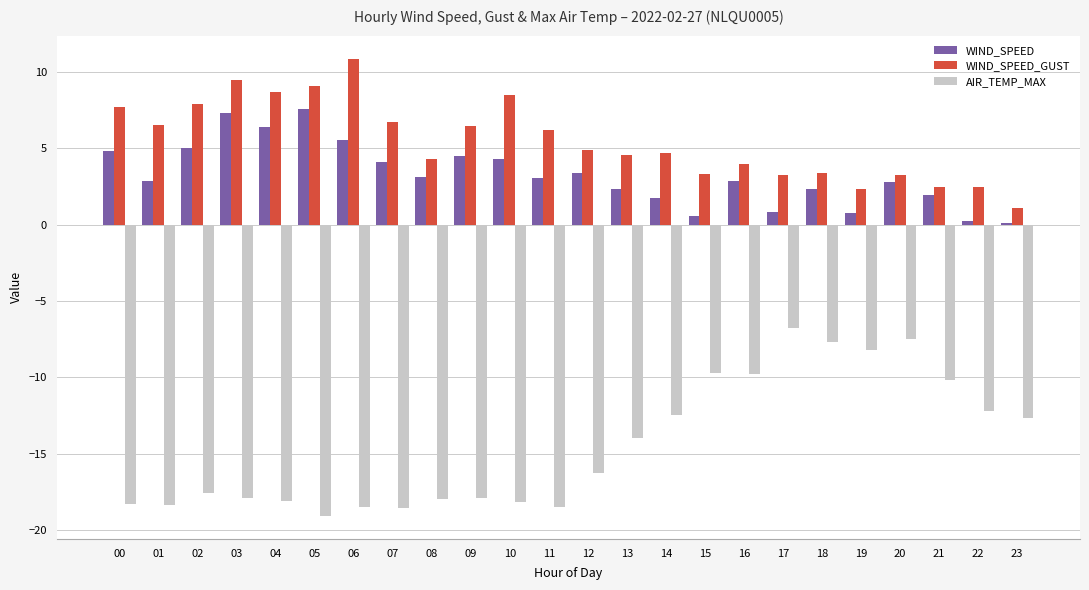

Is it true that AIR_TEMP_MAX equals -3.9 at 09?

False